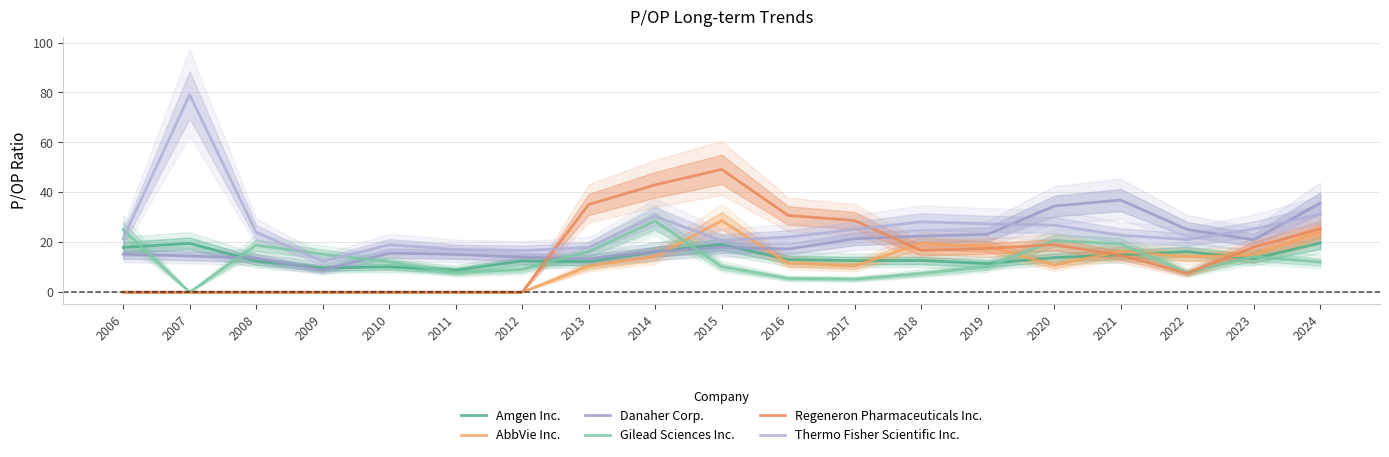

At how many categories does at least one series exceed 30?

8